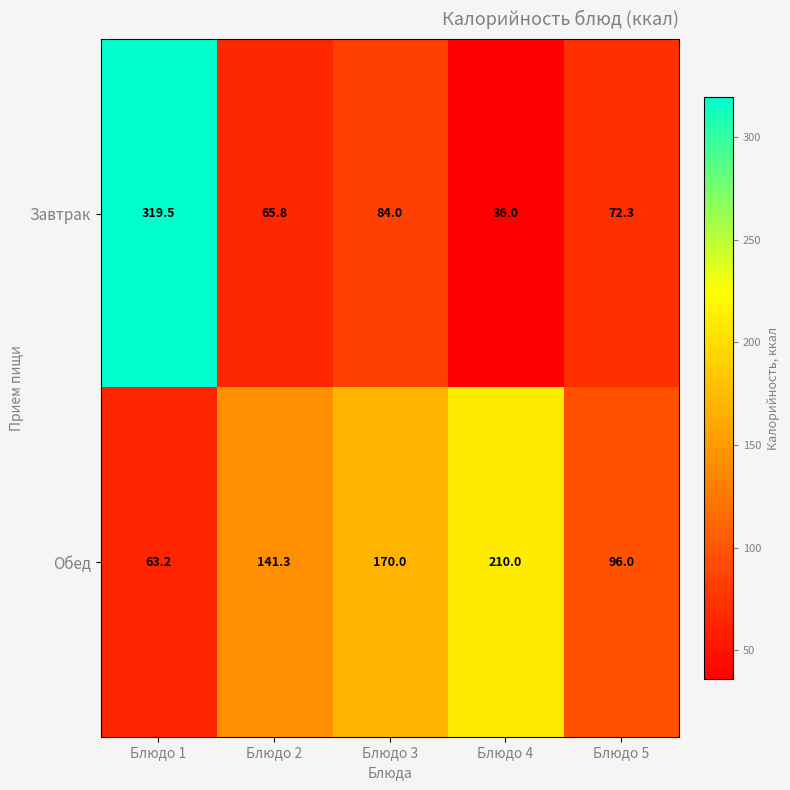

What is the sum of all Завтрак values?

577.6